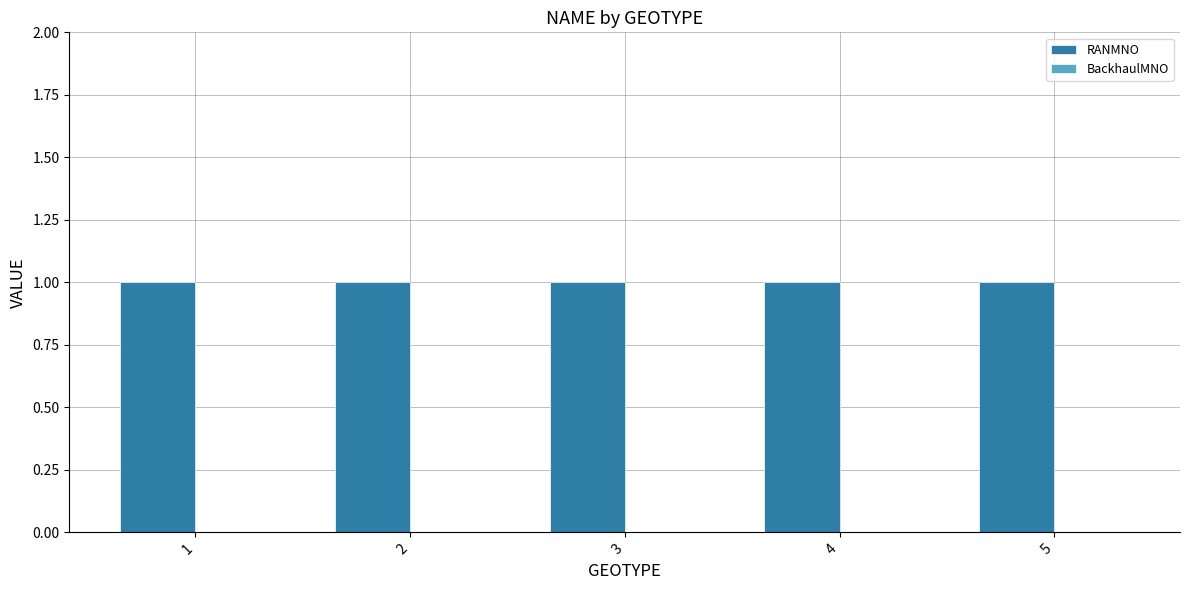

What value does the RANMNO series have at 5?

1